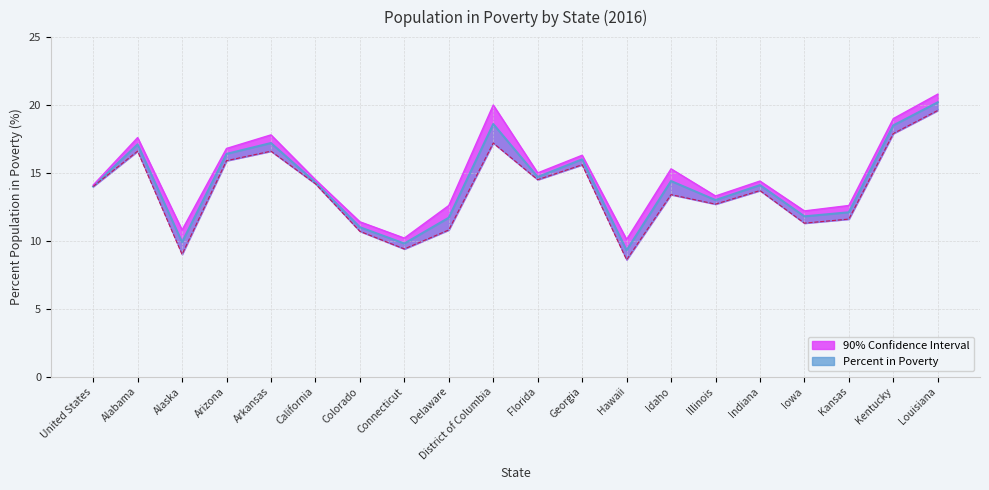

The value of PERCENT POPULATION IN POVERTY at Kentucky is 18.5. True or false?

True